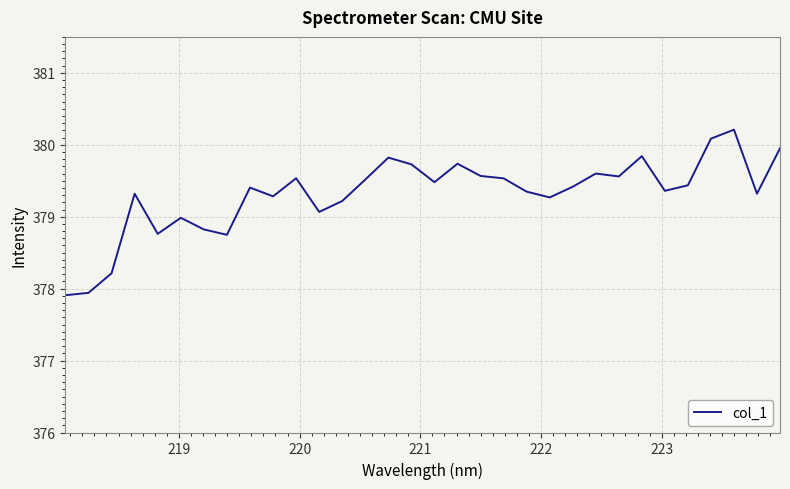

What is the maximum value shown in the chart?

380.2